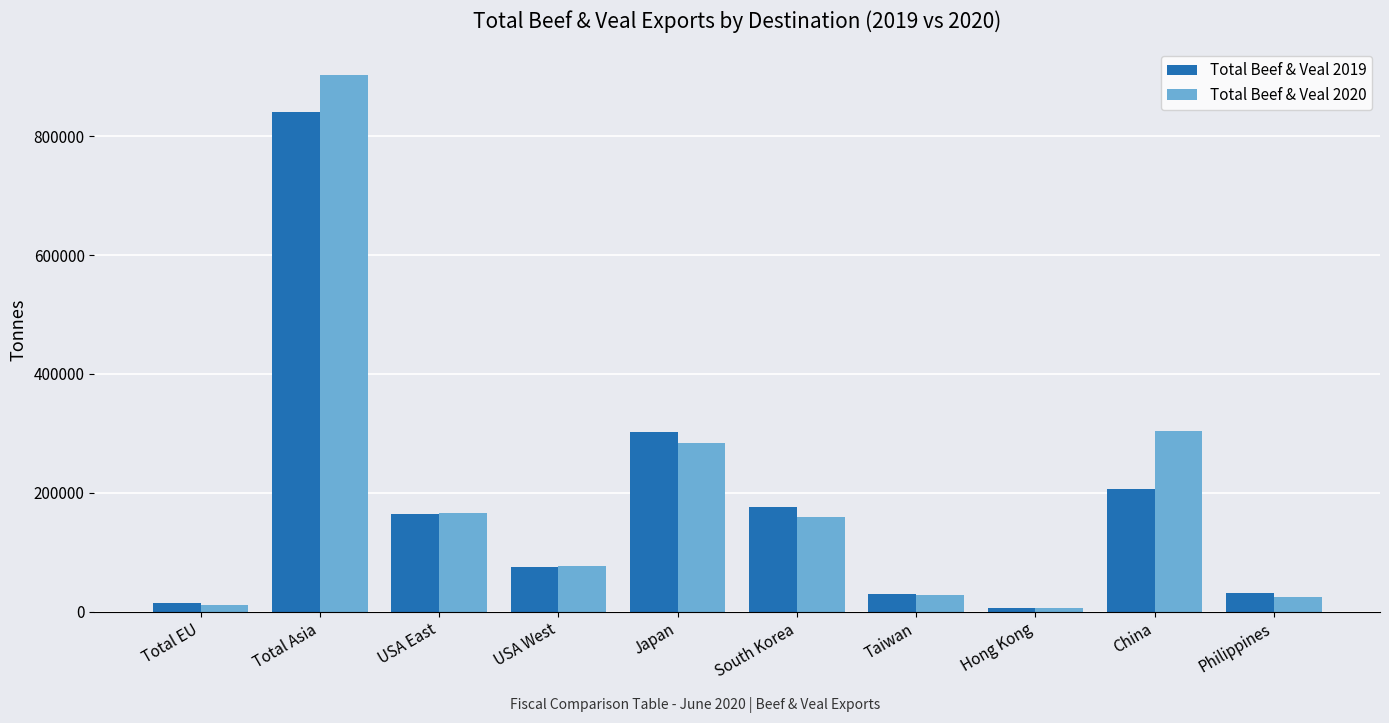

Rank the series by their maximum value, from highest to lowest.

Total Beef & Veal 2020, Total Beef & Veal 2019